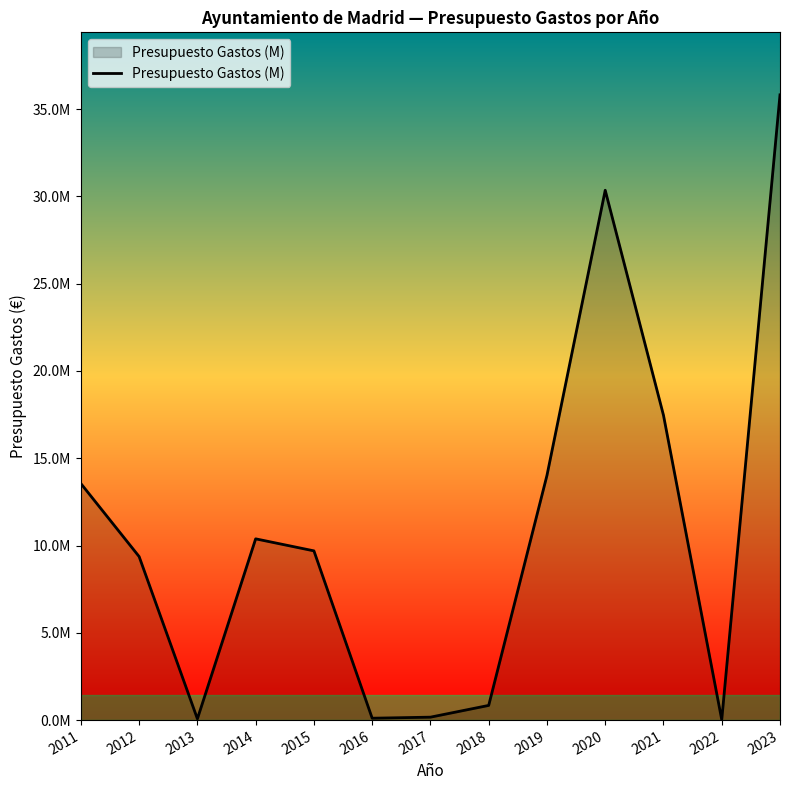

Does the chart have visible grid lines?

No